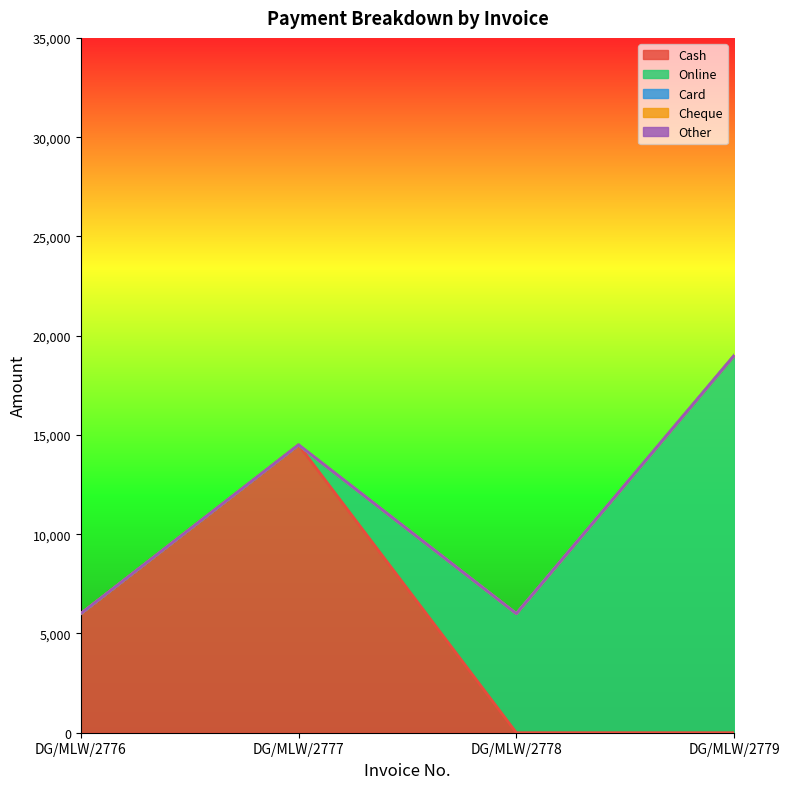

Reading right to left, transcribe all the data shown in this chart.

Cash: 0	0	14500	6000
Online: 19000	6000	0	0
Card: 0	0	0	0
Cheque: 0	0	0	0
Other: 0	0	0	0